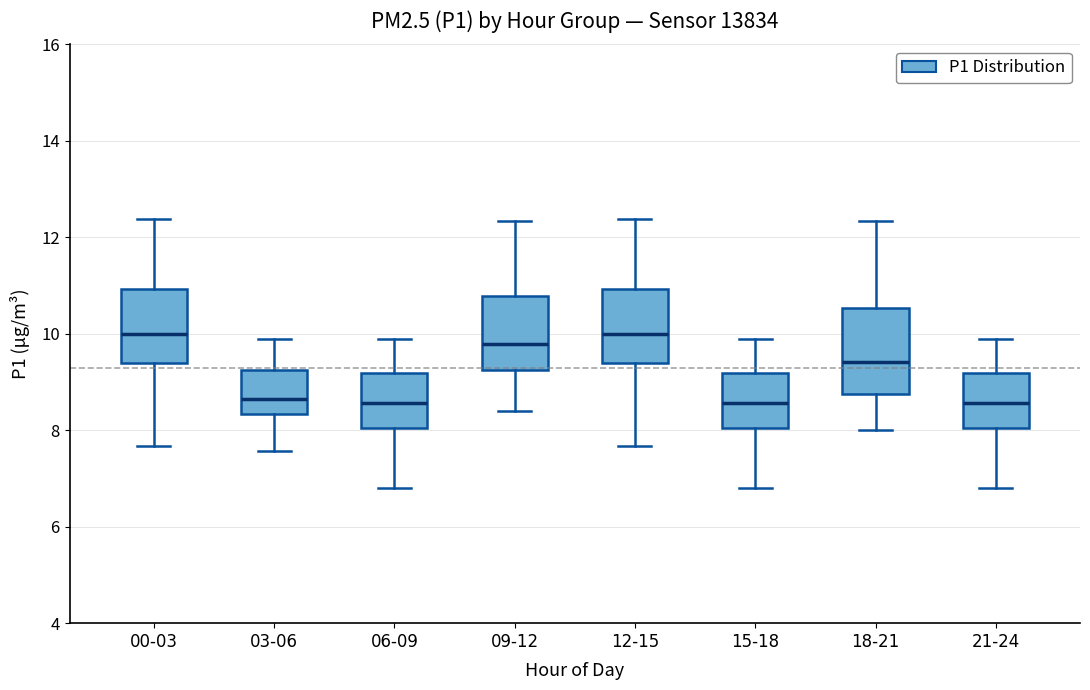

Reading left to right, read every box against the y-axis: the position of its median line, the range the box covers, and the ends of its whiskers. The values are not printed on the chart, so give them approximately, as read against the axis.

00-03: median 10.0, box 9.4 to 11.0, whiskers 7.6 to 12.4
03-06: median 8.6, box 8.4 to 9.2, whiskers 7.6 to 10.0
06-09: median 8.6, box 8.0 to 9.2, whiskers 6.8 to 10.0
09-12: median 9.8, box 9.2 to 10.8, whiskers 8.4 to 12.4
12-15: median 10.0, box 9.4 to 11.0, whiskers 7.6 to 12.4
15-18: median 8.6, box 8.0 to 9.2, whiskers 6.8 to 10.0
18-21: median 9.4, box 8.8 to 10.6, whiskers 8.0 to 12.4
21-24: median 8.6, box 8.0 to 9.2, whiskers 6.8 to 10.0